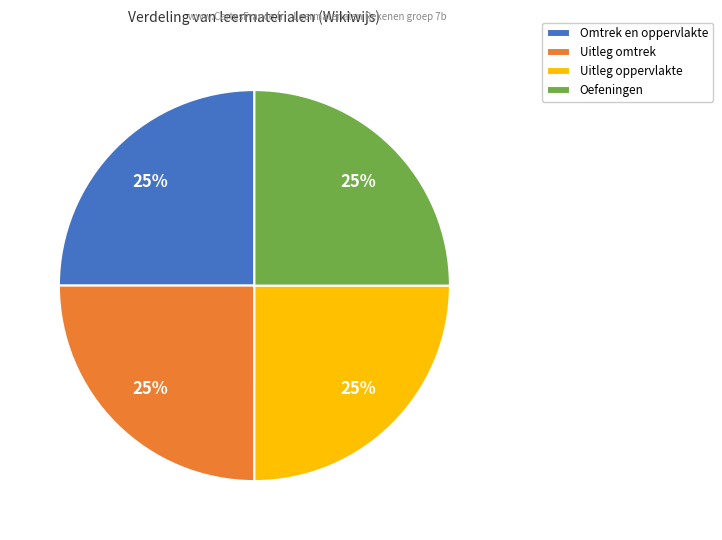

True or false: Omtrek en oppervlakte accounts for 3% of the total.

False